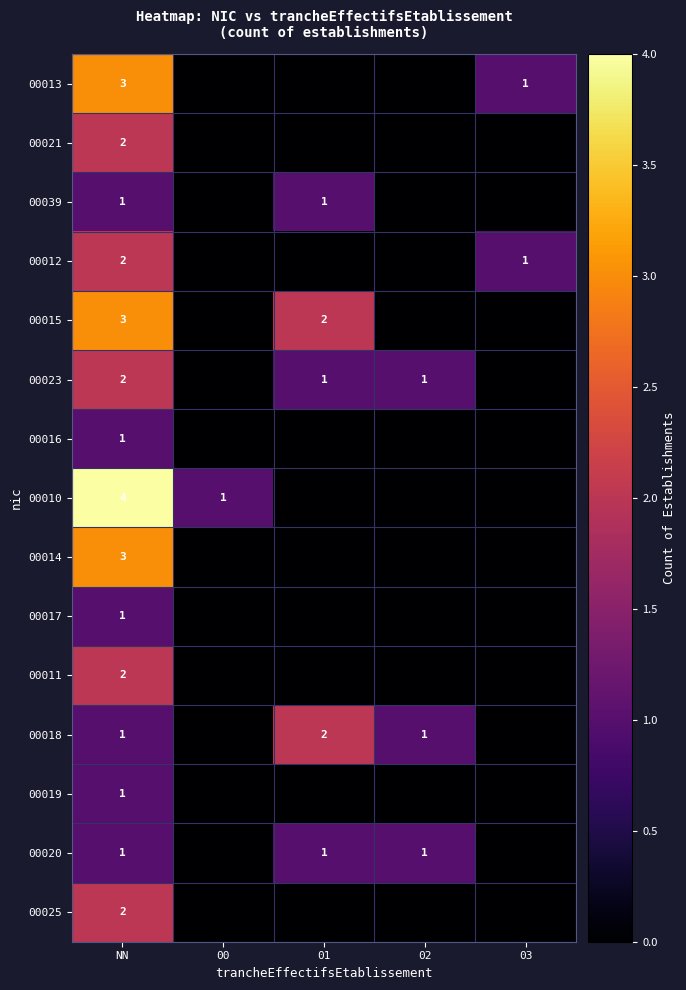

What is the total value across all series at NN?

29